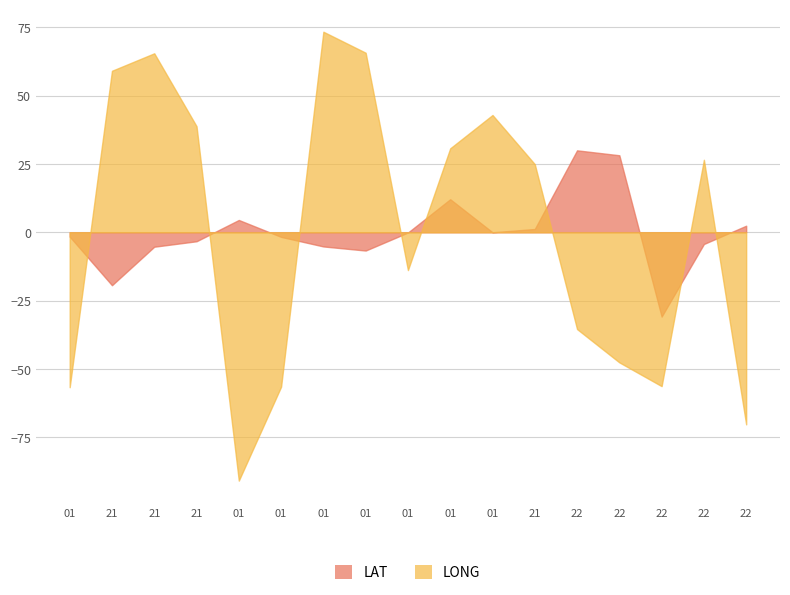

True or false: LAT and LONG intersect in this chart.

True